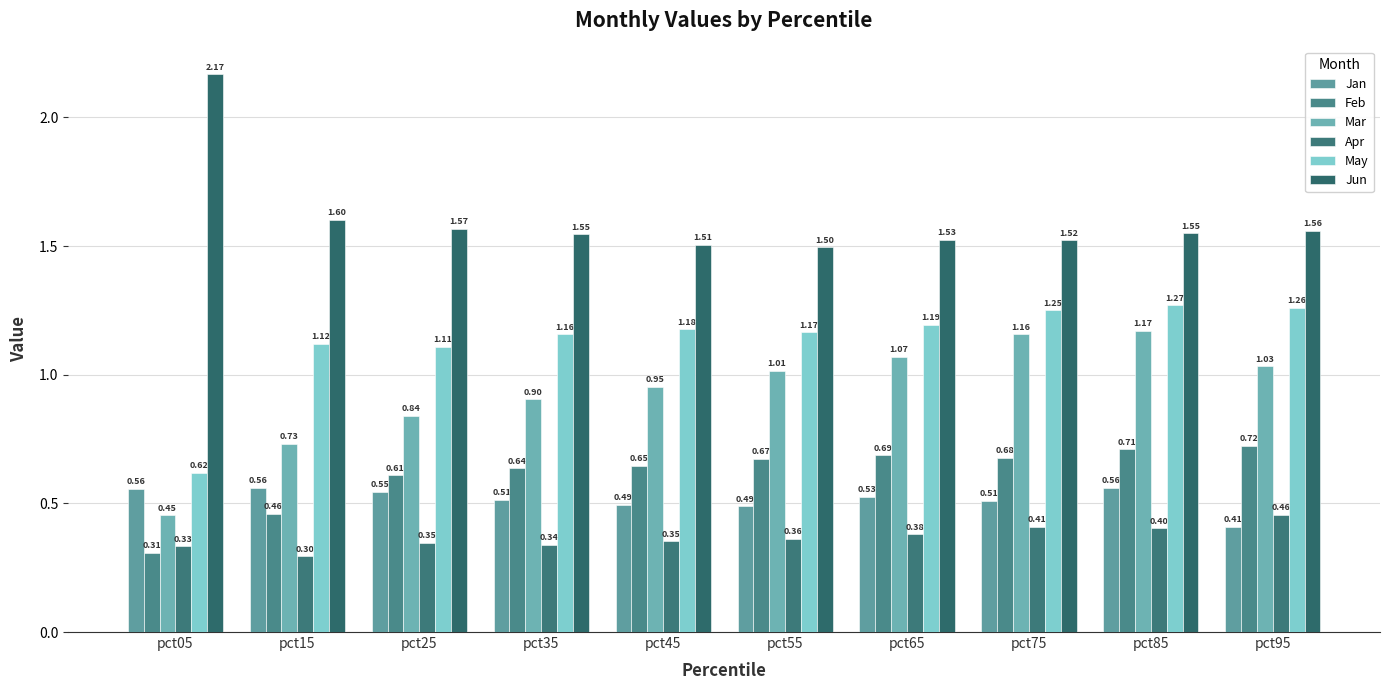

List the series in order of their peak value, highest first.

Jun, May, Mar, Feb, Jan, Apr